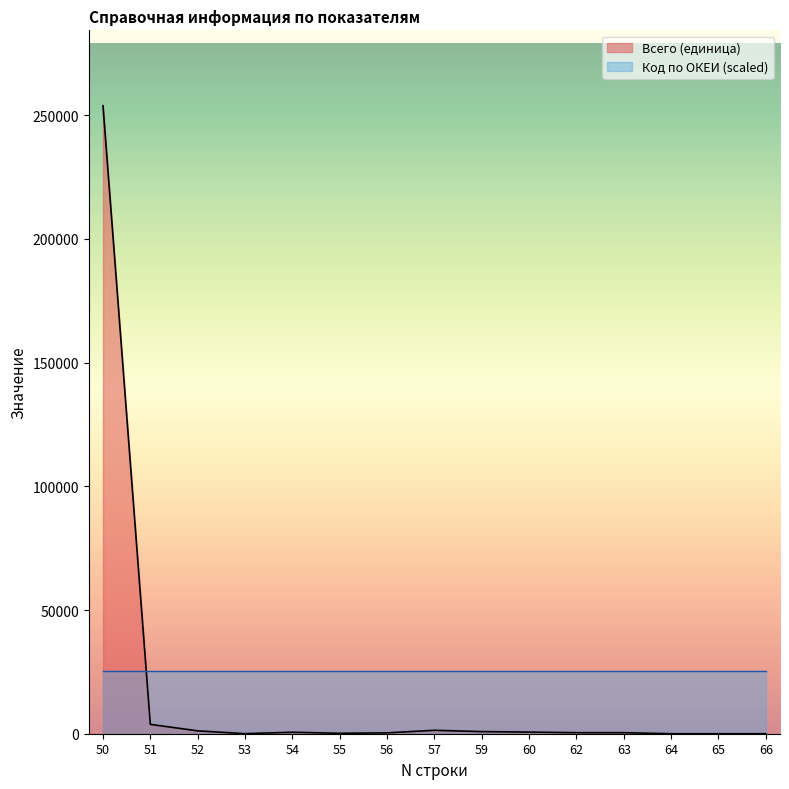

List the labels in order of value, smallest first.

64, 65, 66, 53, 55, 56, 62, 63, 54, 60, 59, 52, 57, 51, 50